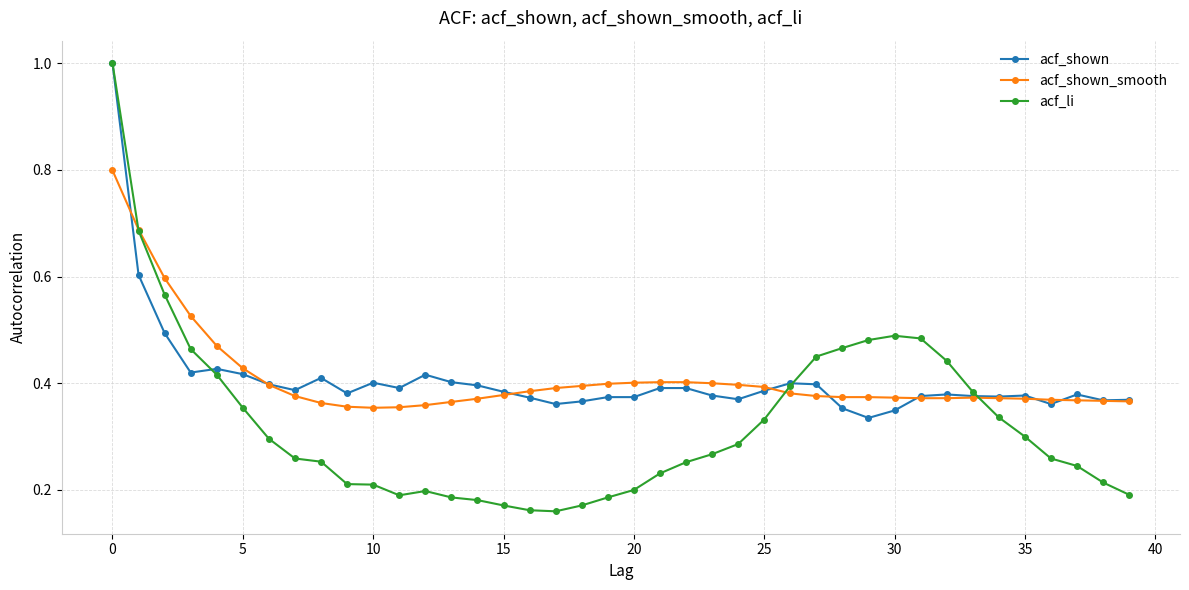

True or false: acf_shown has more than 0 points higher than both neighbors.

True